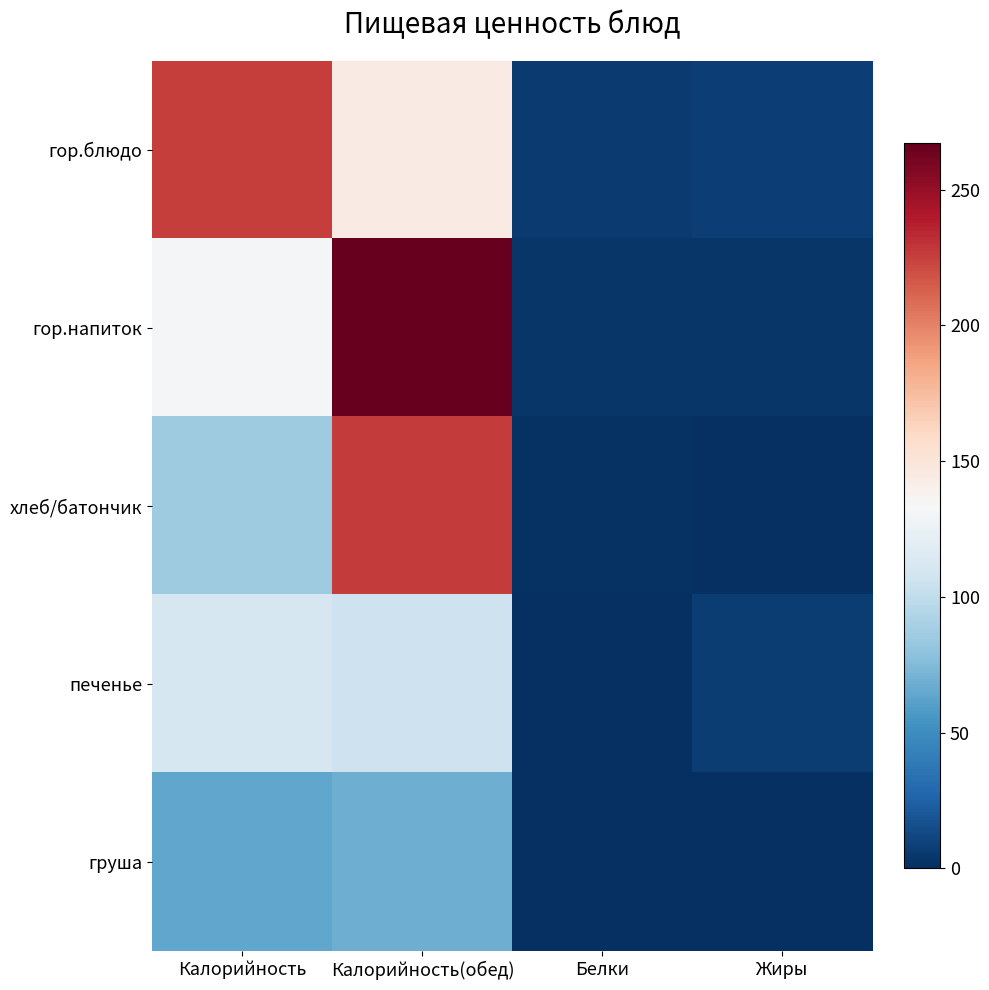

Reading left to right, transcribe all the data shown in this chart.

гор.блюдо: Калорийность=226	Калорийность(обед)=144	Белки=6	Жиры=8
гор.напиток: Калорийность=132	Калорийность(обед)=267	Белки=4	Жиры=4
хлеб/батончик: Калорийность=86	Калорийность(обед)=227	Белки=2	Жиры=1
печенье: Калорийность=111	Калорийность(обед)=106	Белки=1	Жиры=7
груша: Калорийность=64	Калорийность(обед)=68	Белки=1	Жиры=0